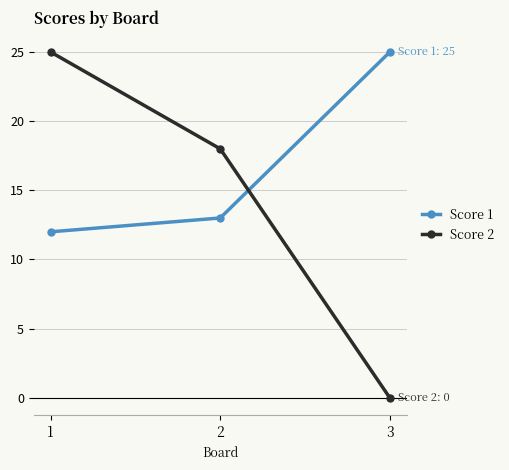

Reading right to left, extract all data points from this chart.

Score 1: 25	13	12
Score 2: 0	18	25